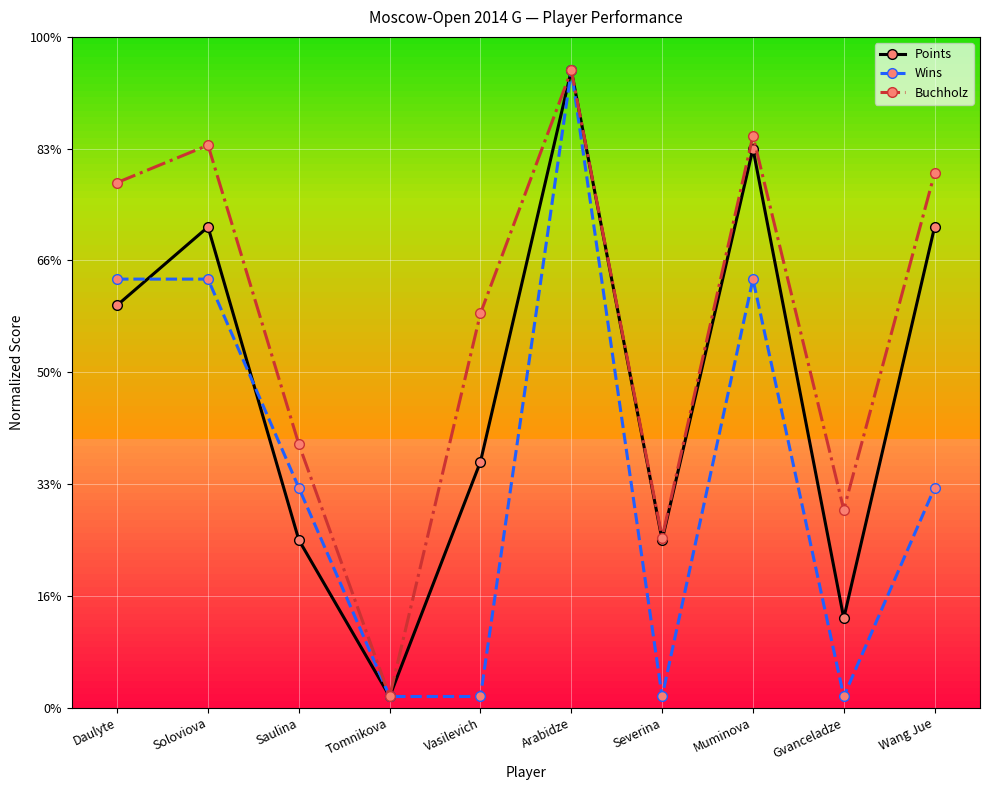

What are all the series names shown in the legend?

Points, Wins, Buchholz